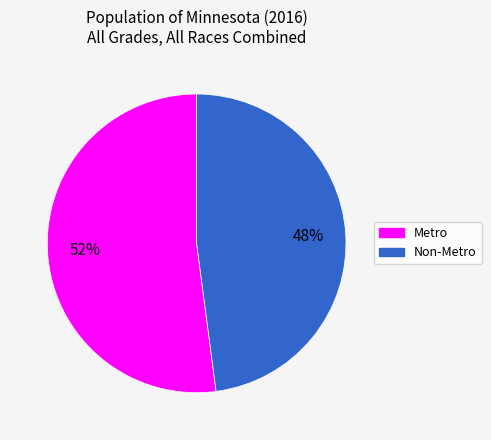

Do Metro and Non-Metro together represent more than half of the pie?

Yes